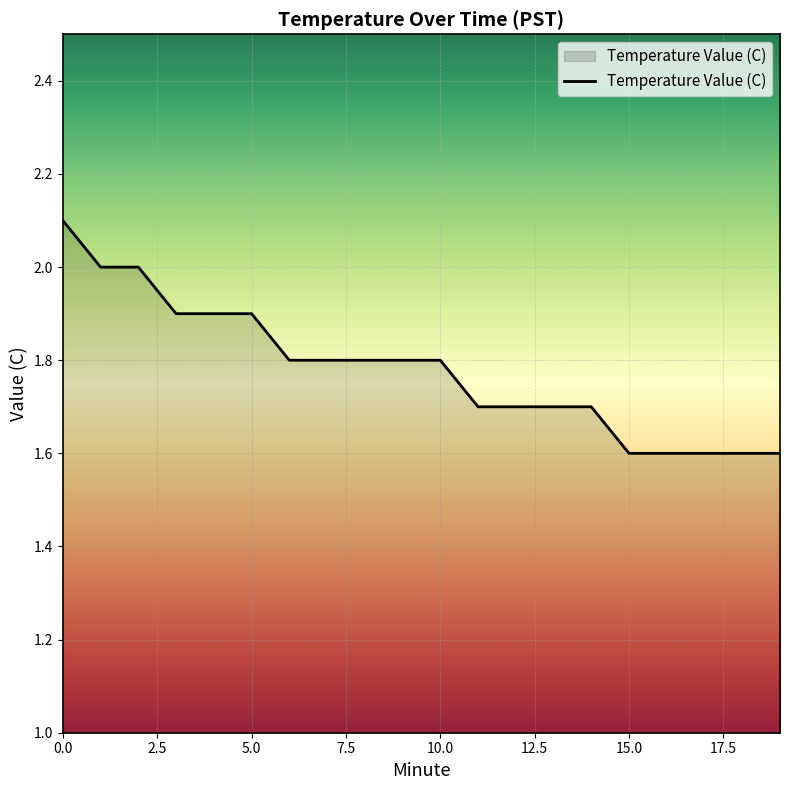

What is the difference between the maximum and minimum values?

0.5